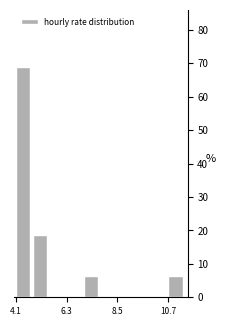

Read against the x-axis, roughly where is the centre of the tallest bar?

4.5